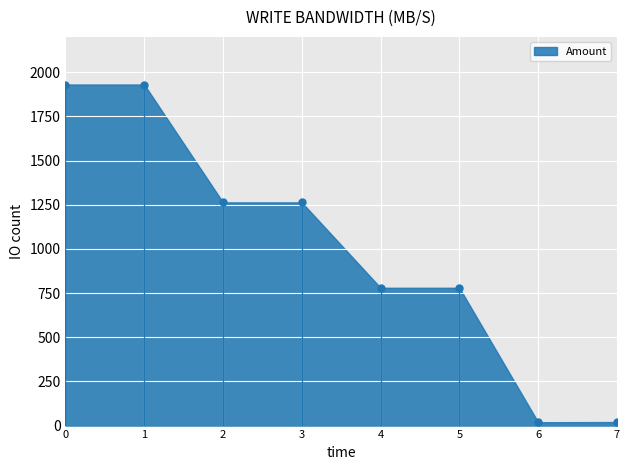

How many distinct data groups are displayed?

1